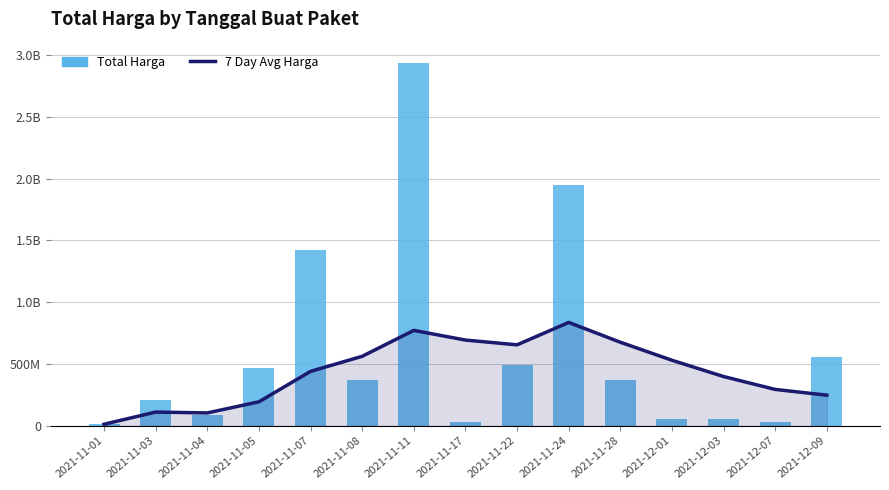

List the series in order of their overall mean, lowest first.

7 Day Avg Harga, Total Harga